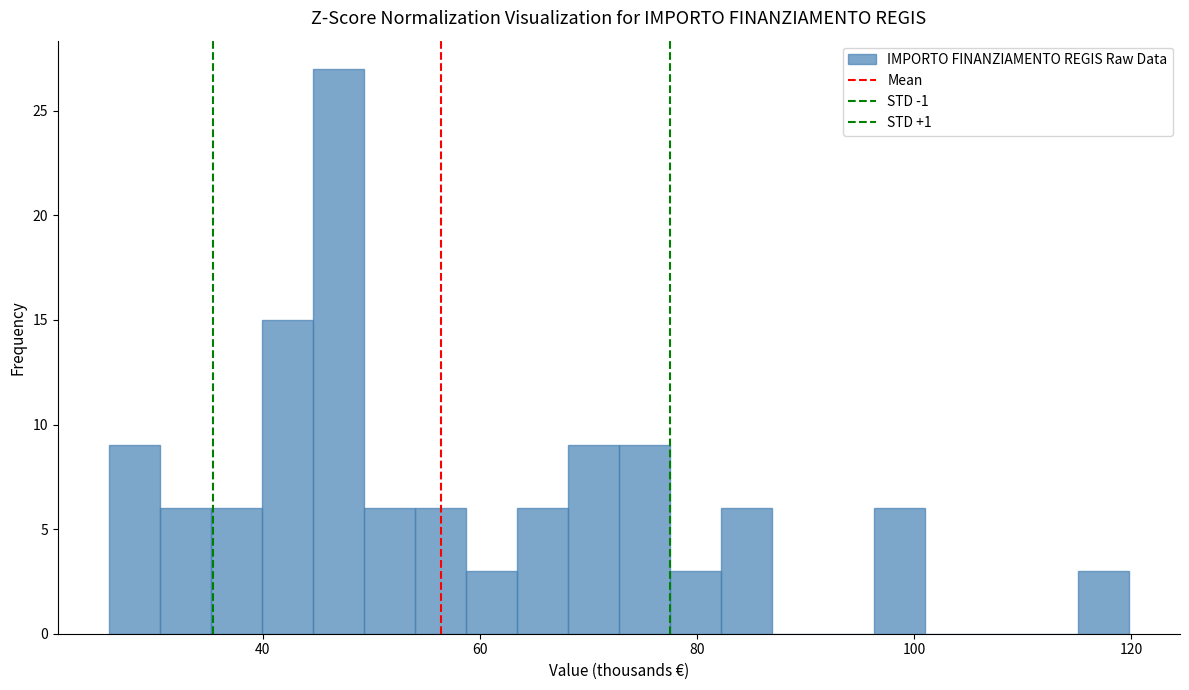

Around what value on the x-axis is the tallest bar? Give the approximate position of its centre, as read against the axis.

46